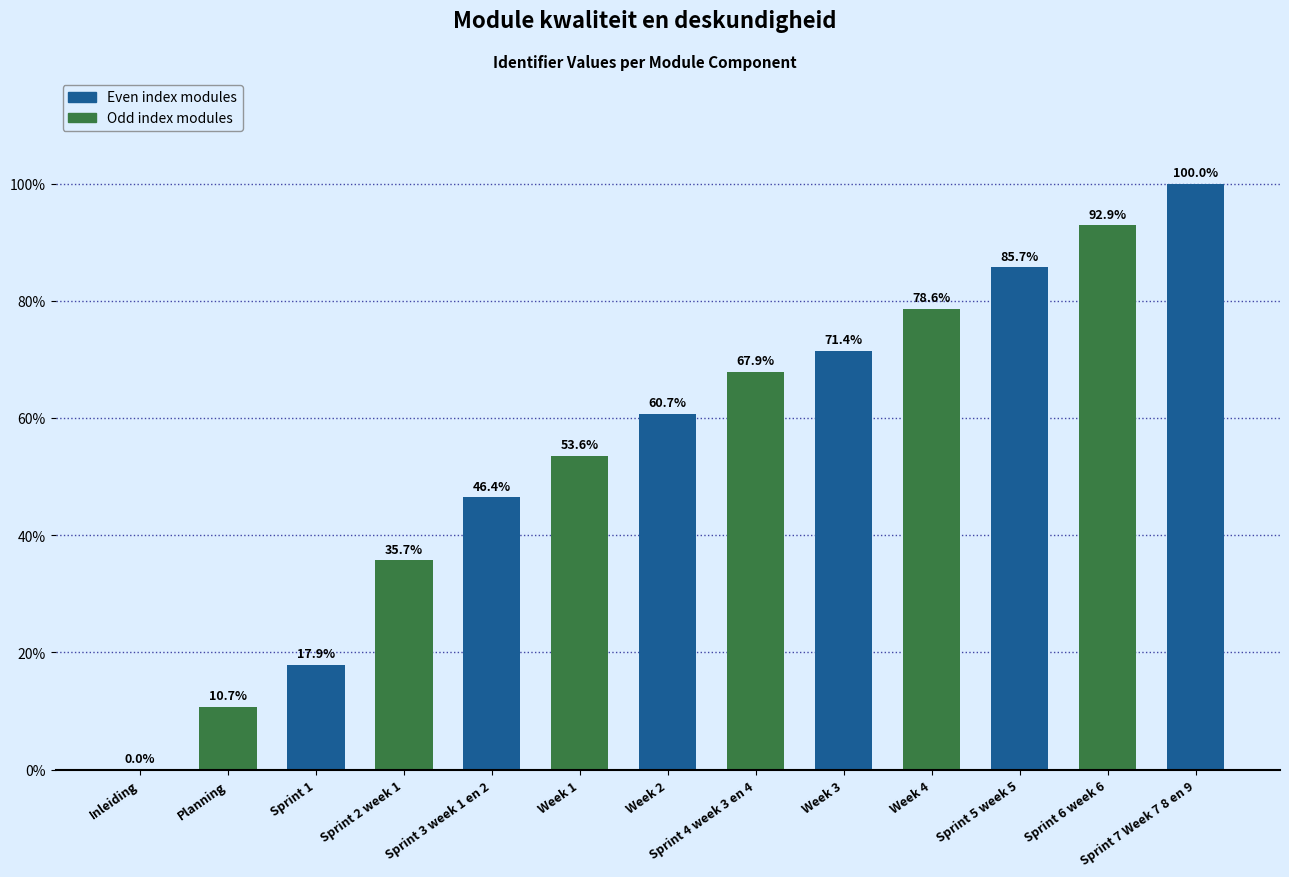

What is the greatest value displayed?

100.0